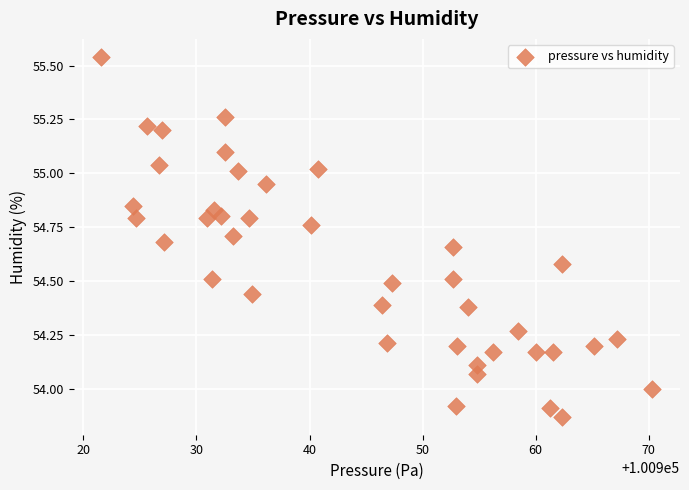

What is the range of X values (max minus min)?

48.8